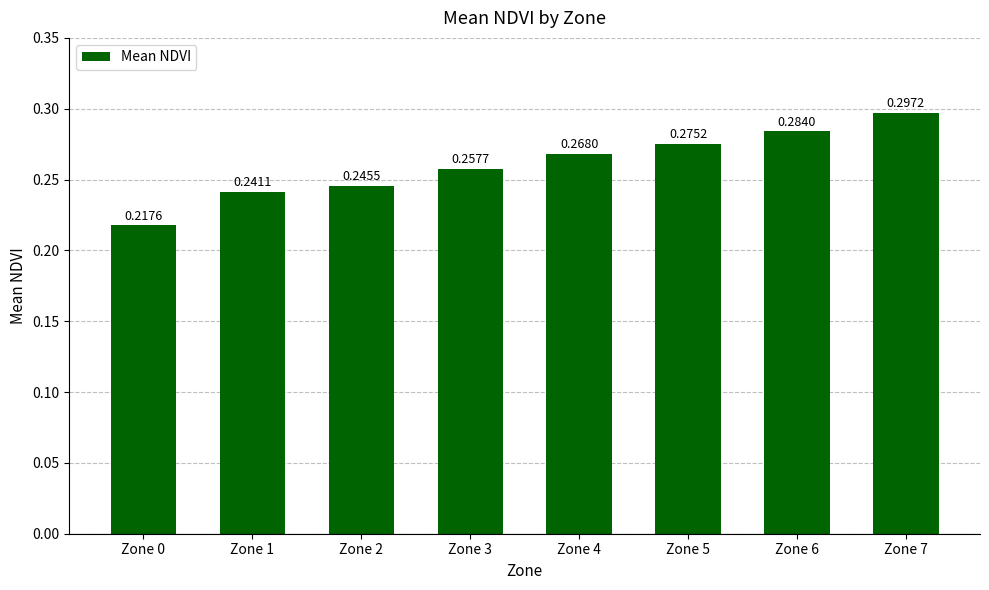

Which has a higher value, Zone 2 or Zone 6?

Zone 6